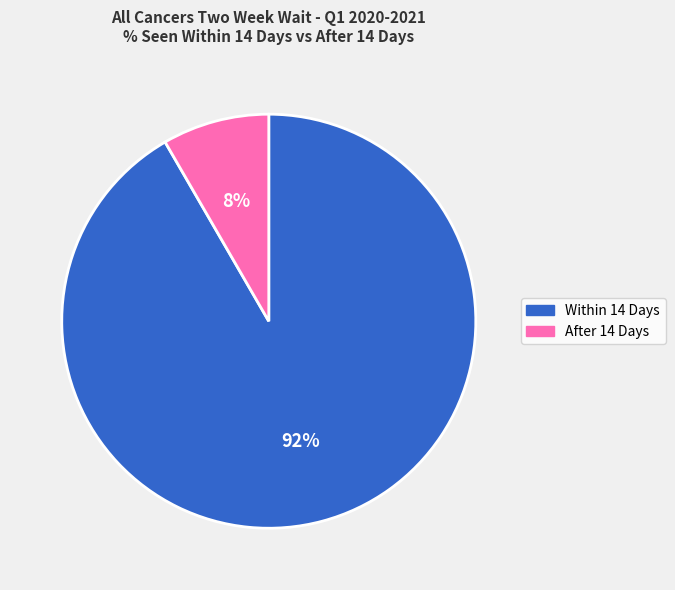

How many segments does this pie chart have?

2